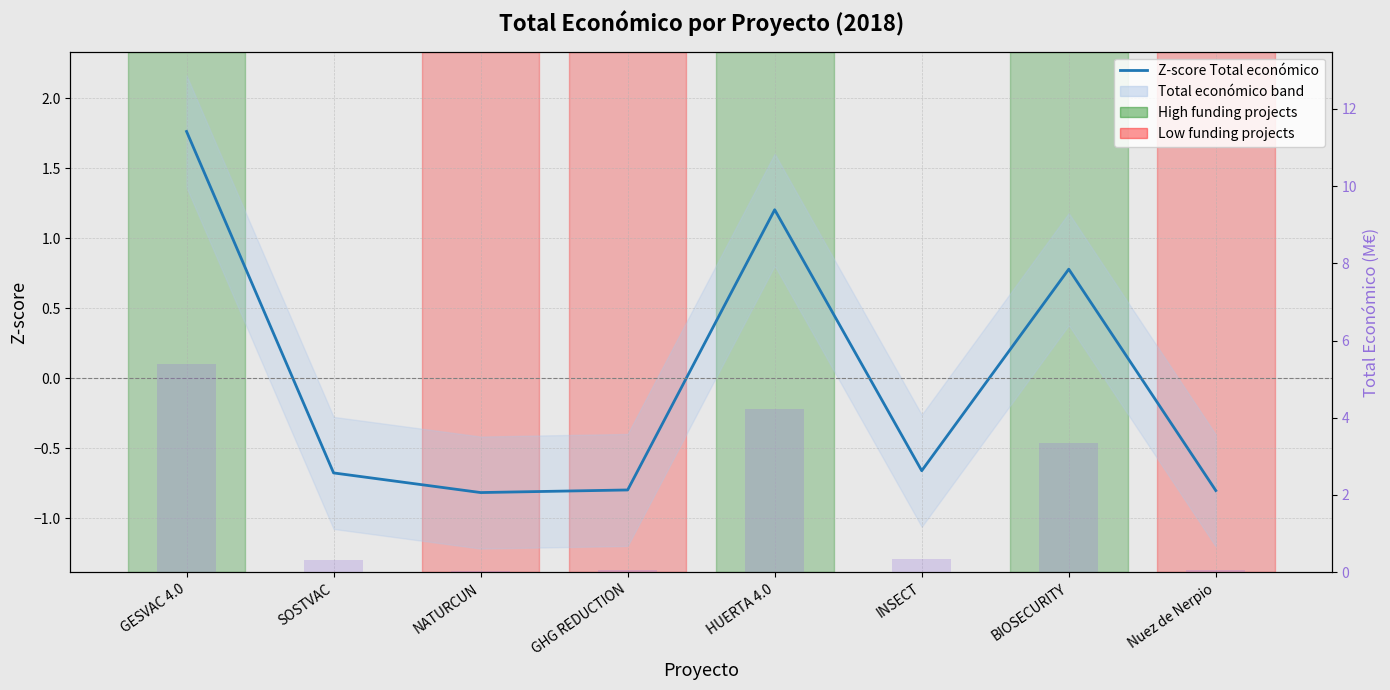

Which category has the highest value in the Z-score Total económico series?

GESVAC 4.0